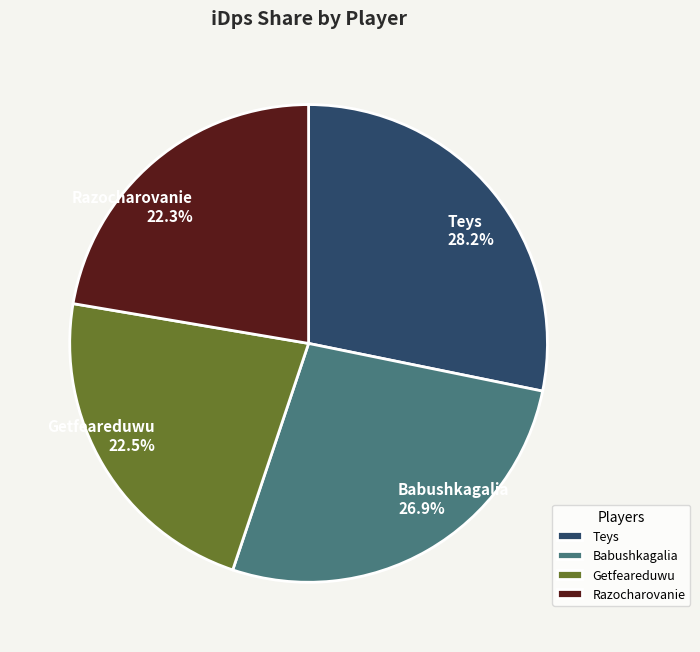

Is there any slice that represents more than half of the pie?

No